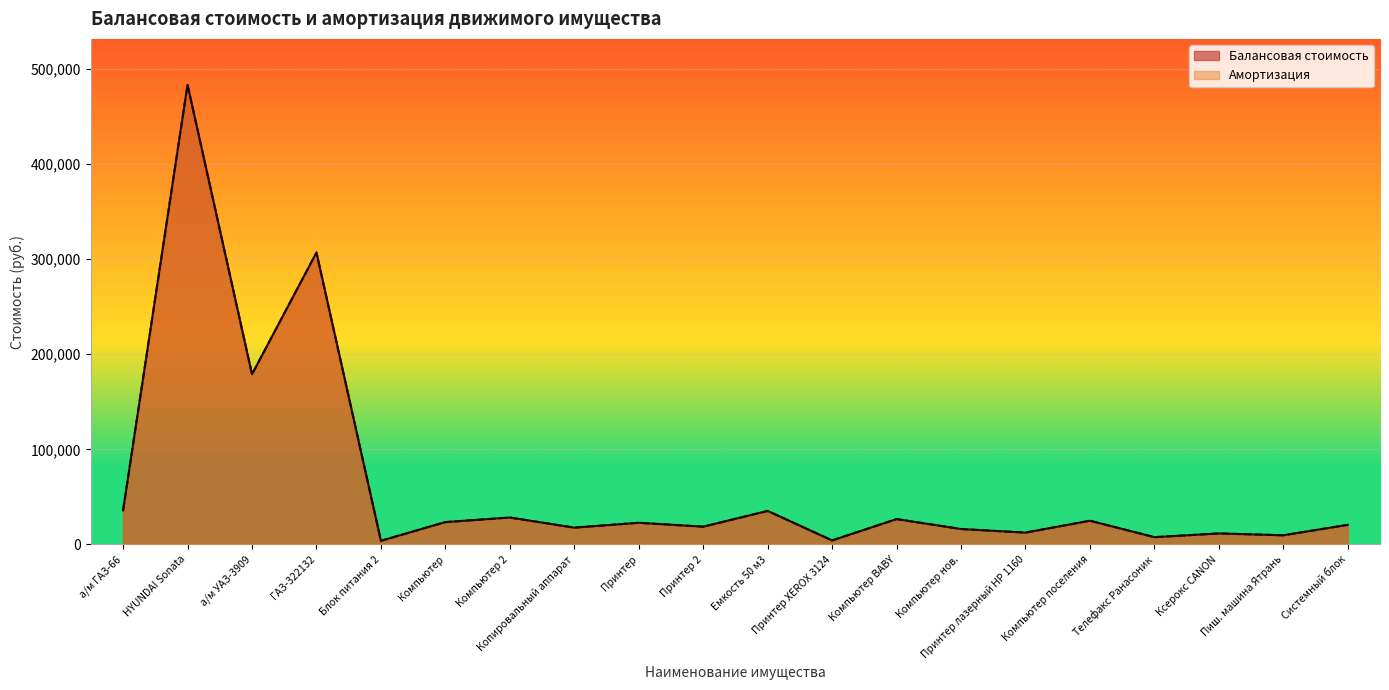

True or false: Амортизация and Балансовая стоимость cross at least once.

False